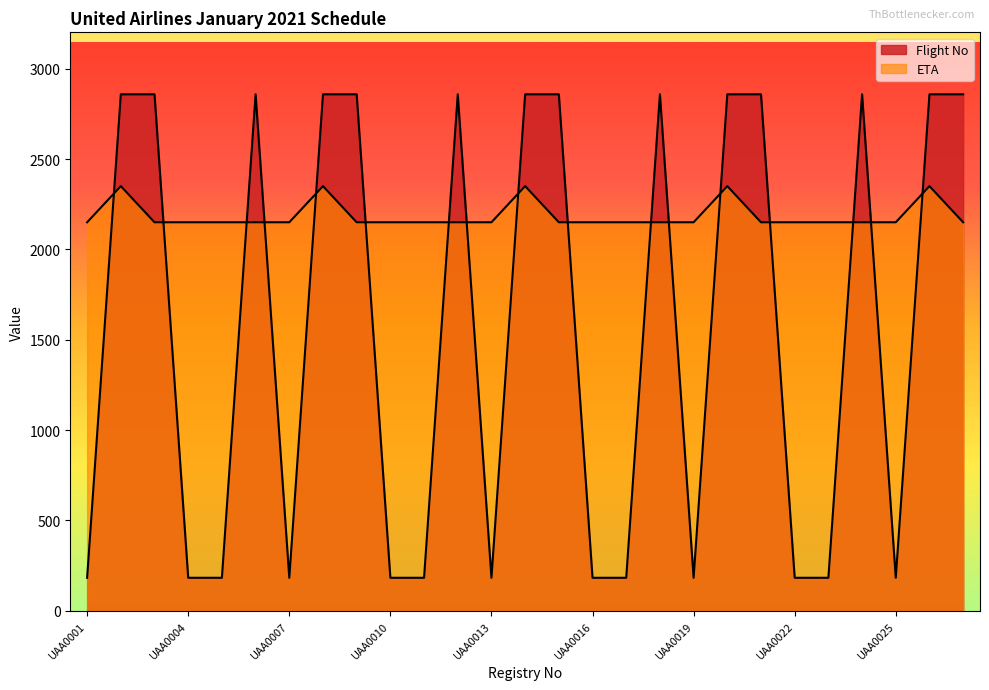

What is the value of the Flight No point at the 16th from the left?

183